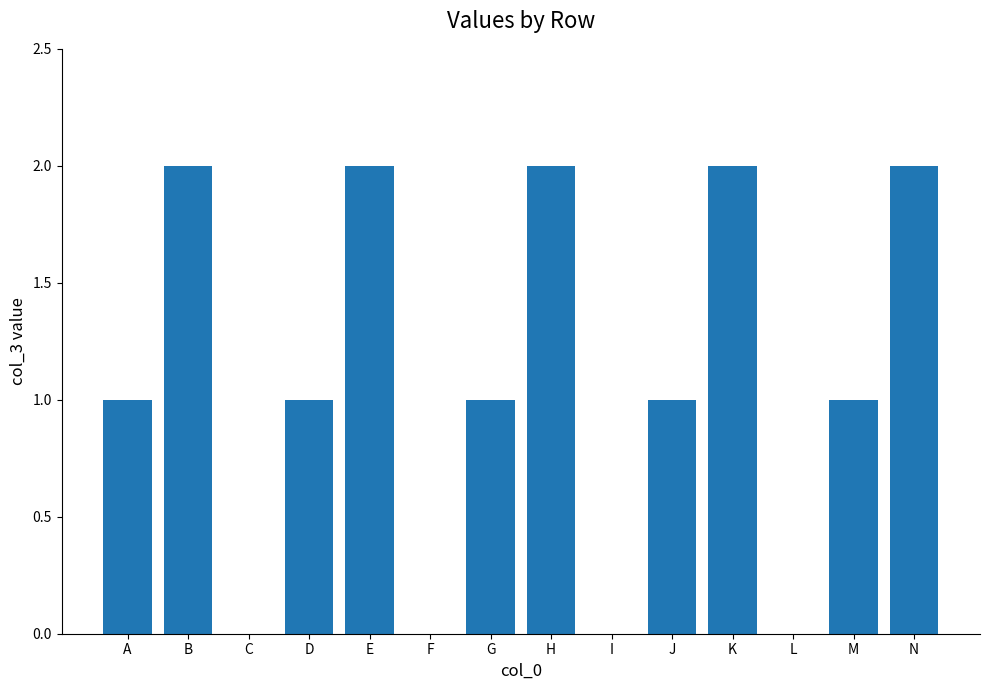

True or false: the data shows 2 at D.

False